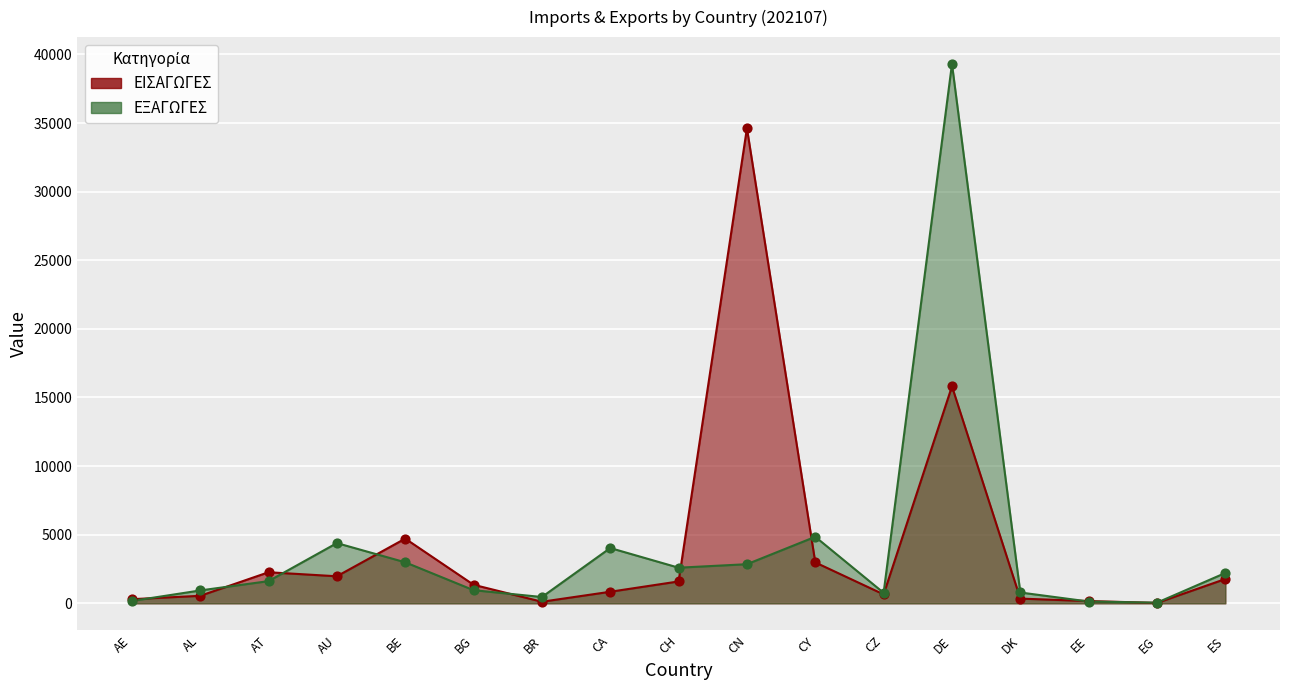

Which series contains the highest Y value?

ΕΞΑΓΩΓΕΣ